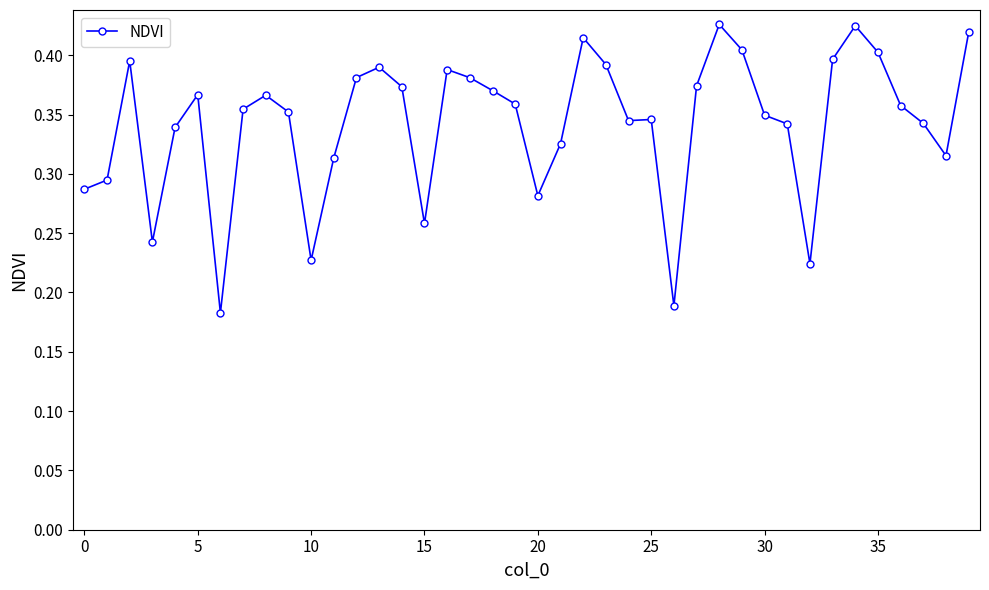

Count the values in the range 0 to 1.

40